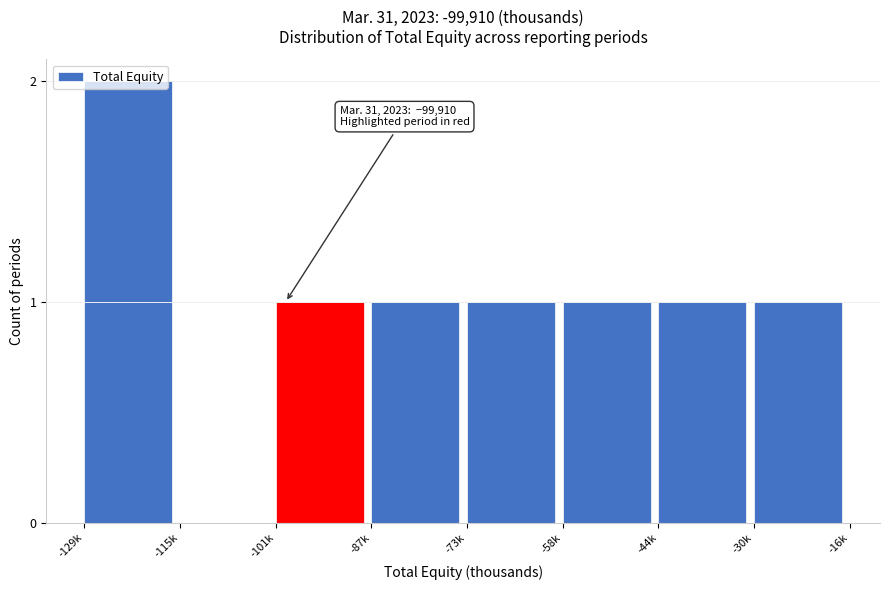

True or false: the data shows 1 at -115k.

False